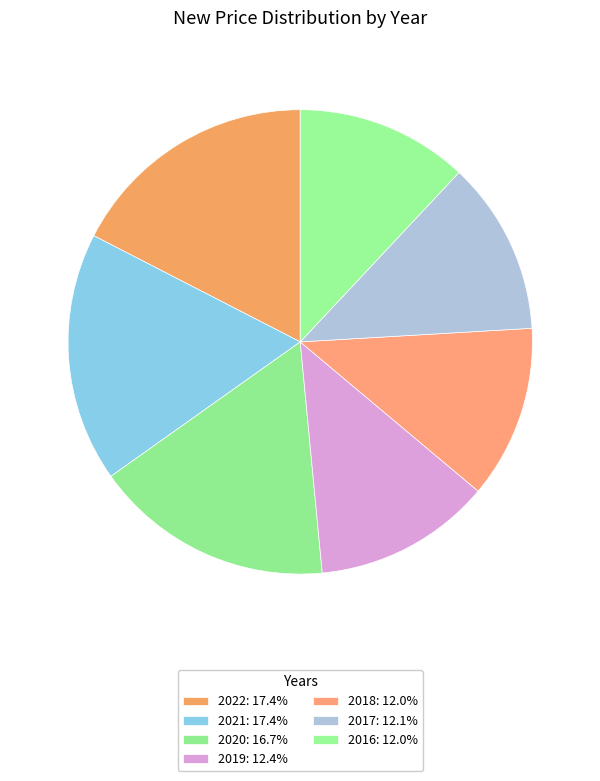

Count the number of slices in the pie.

7